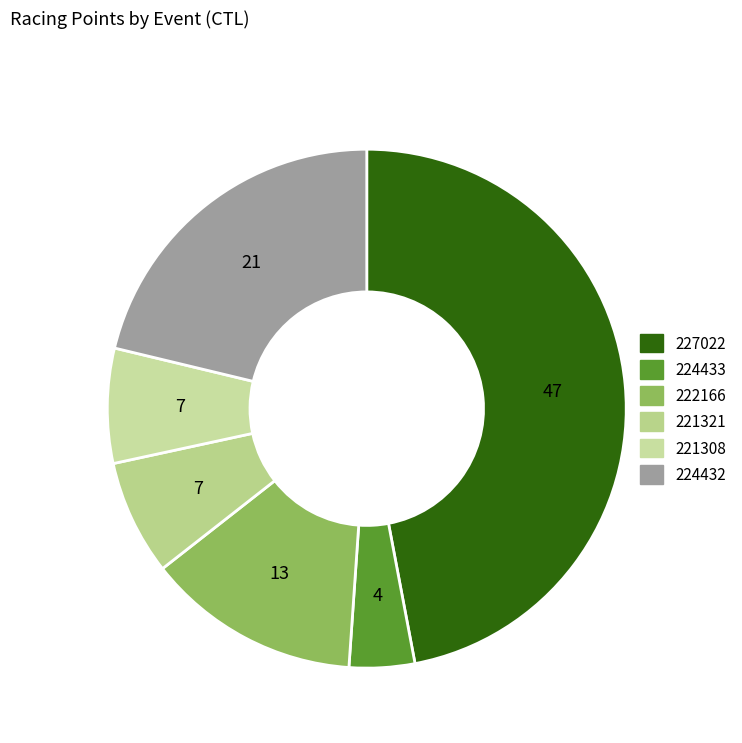

Is there any slice that represents more than half of the pie?

No